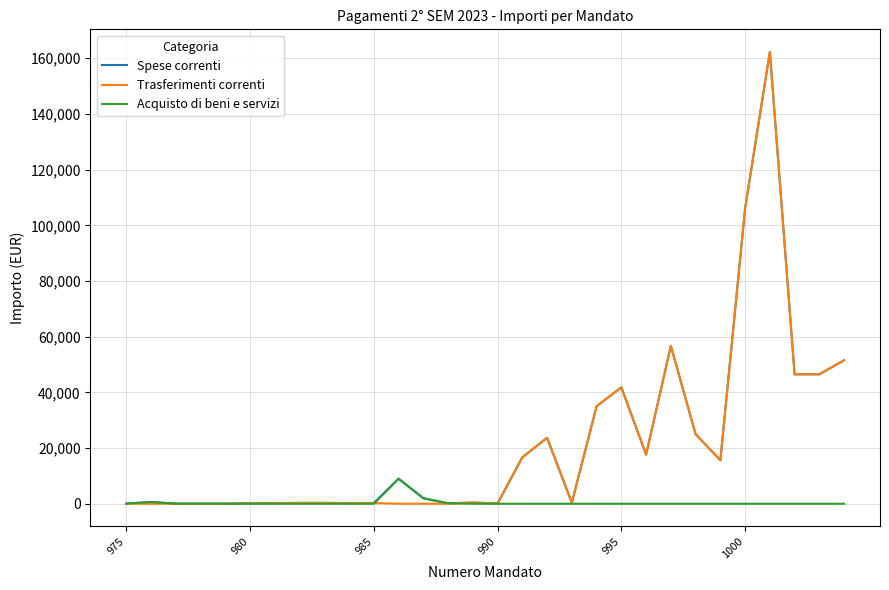

What is the greatest value displayed?

162274